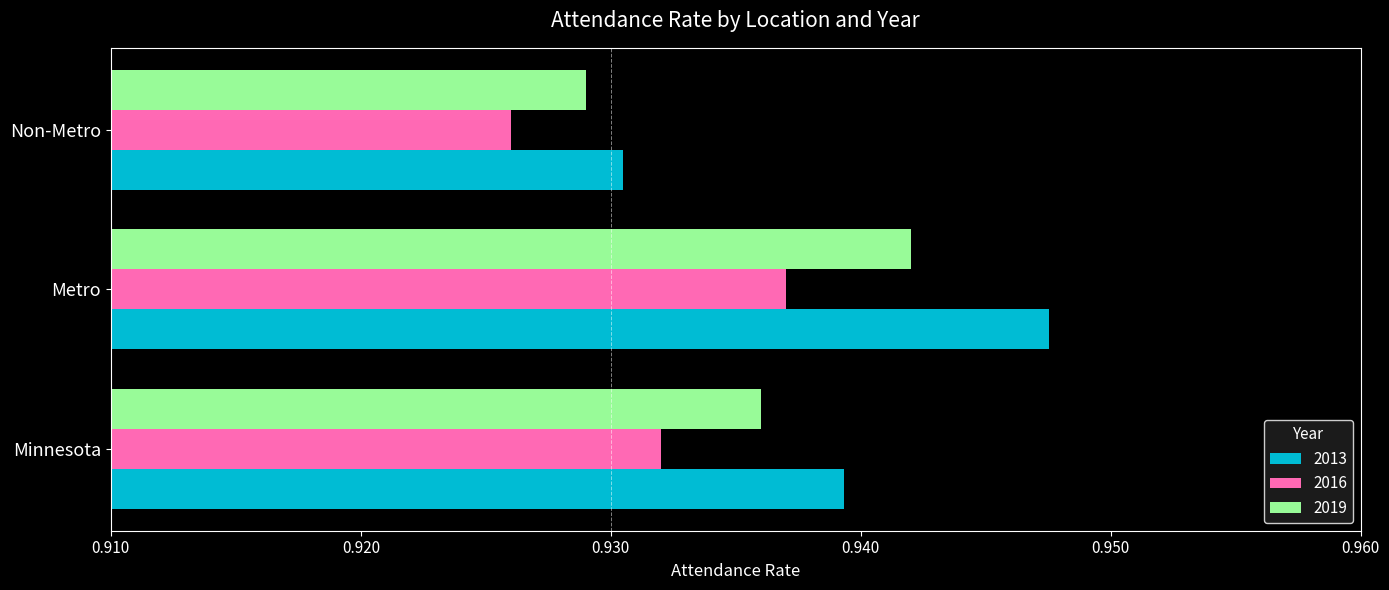

Which series has the largest total across all categories?

2013